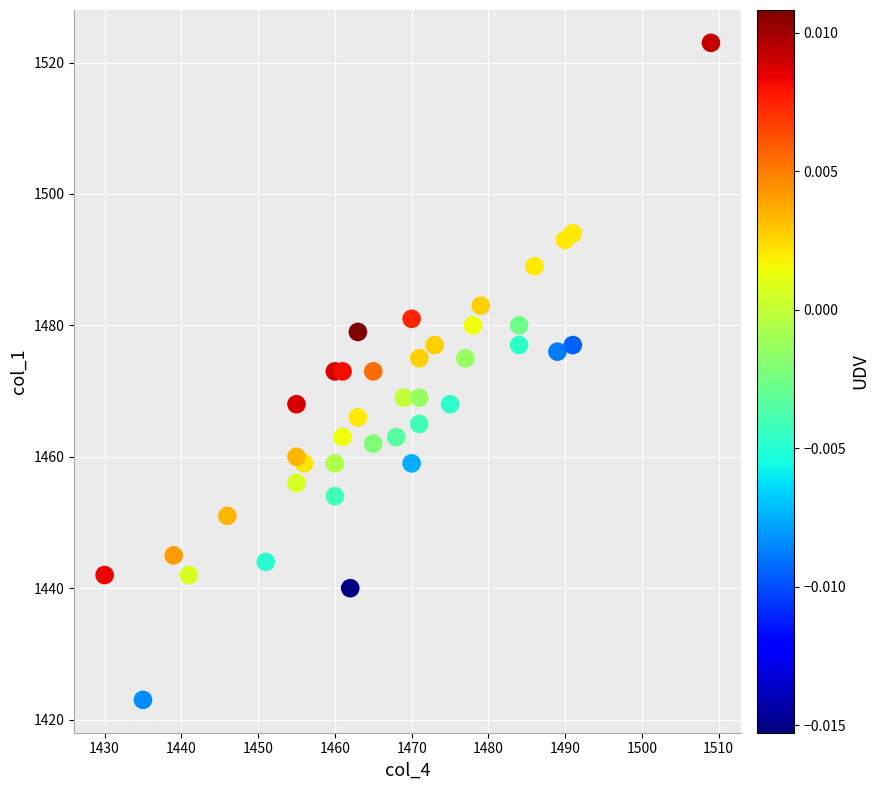

What is the range of X values (max minus min)?

79